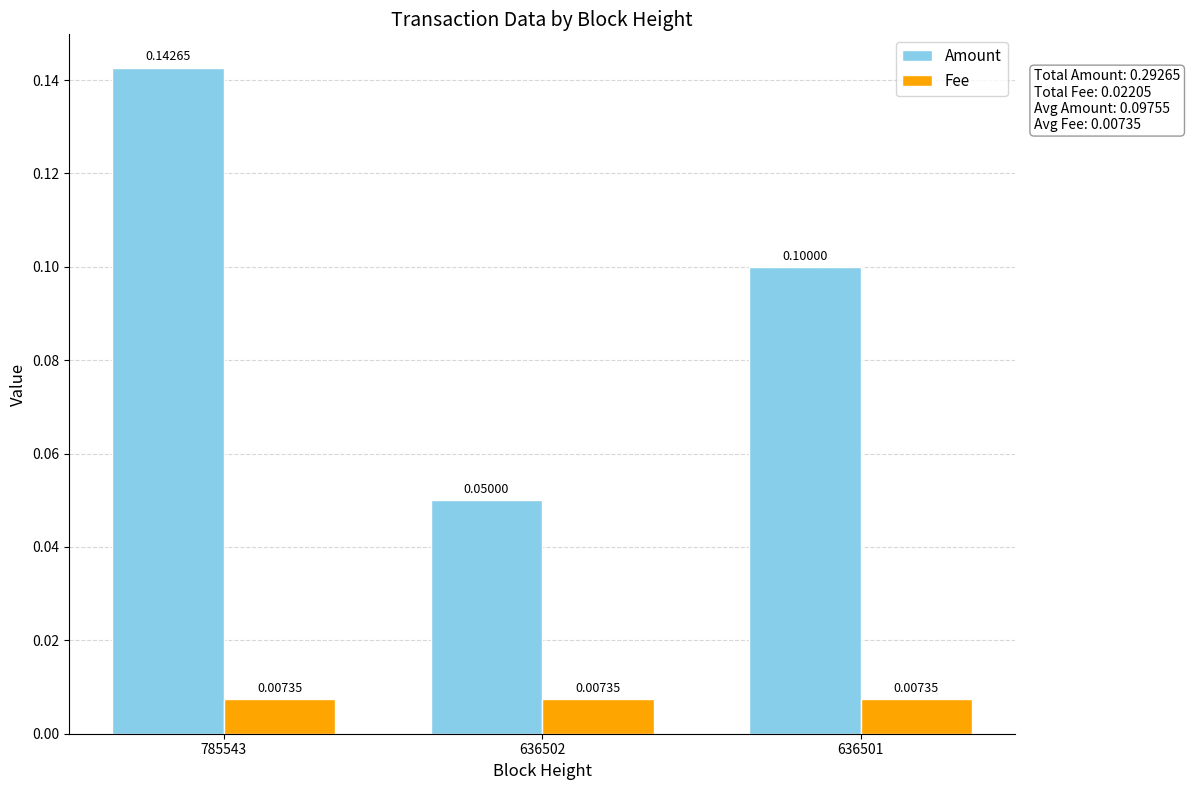

What is the sum of the Amount values at 785543 and 636501?

0.2